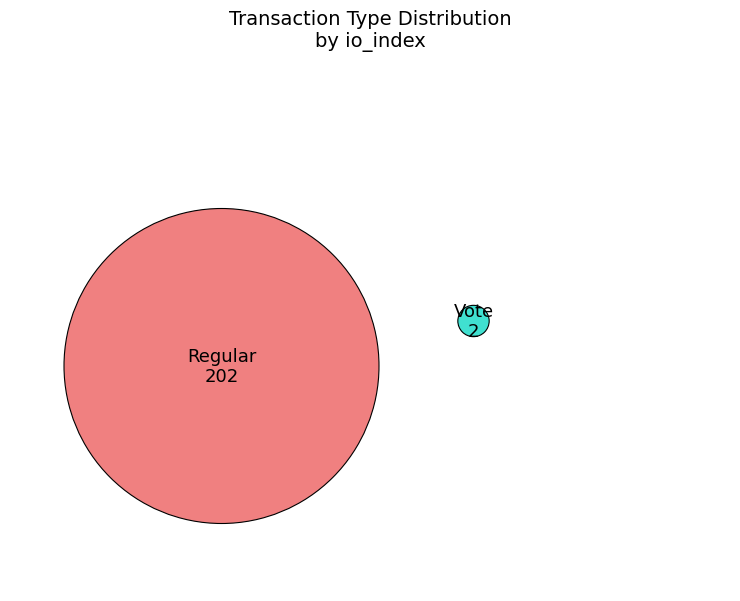

True or false: Regular accounts for 99% of the total.

True